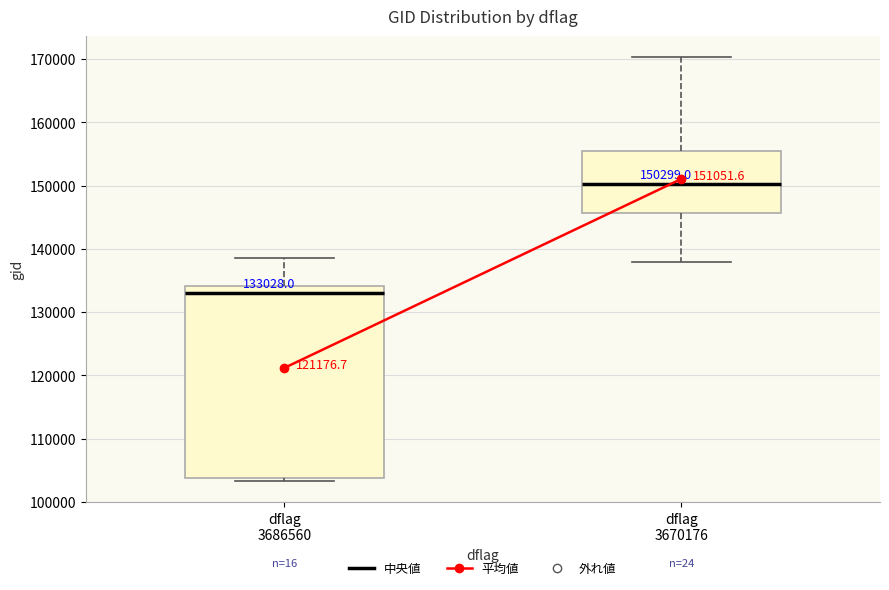

Which box's median line is the highest?

dflag 3670176